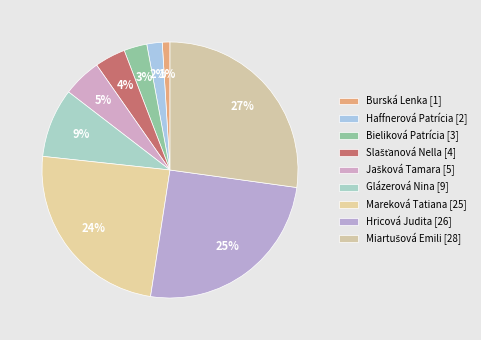

How many slices are in this pie chart?

9